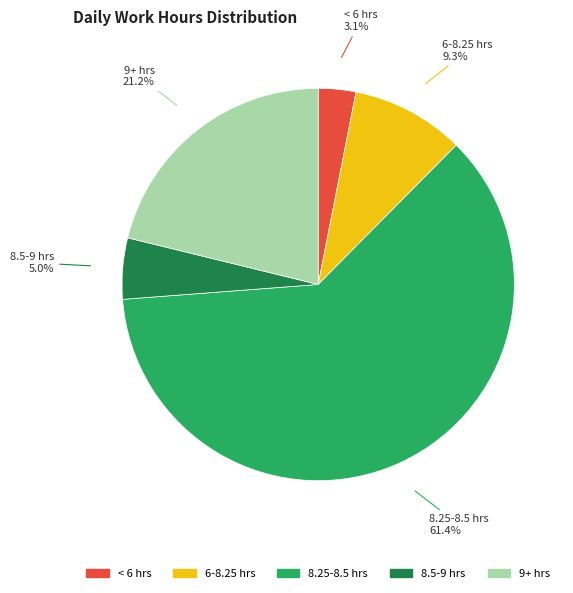

Does 8.25-8.5 hrs represent more than half of the total?

Yes